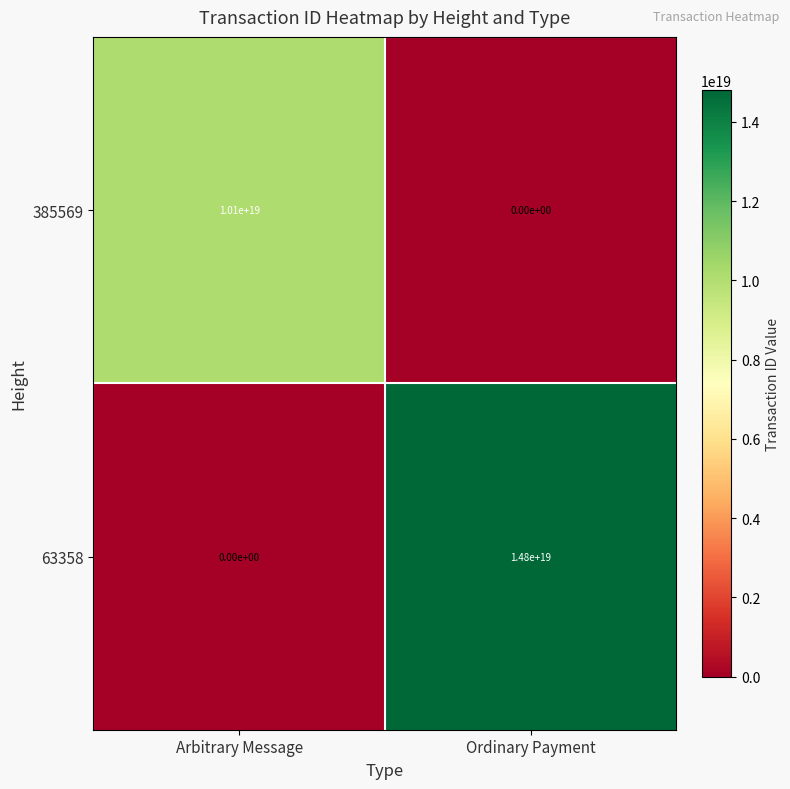

Between Arbitrary Message and Ordinary Payment, which series saw the biggest shift?

63358